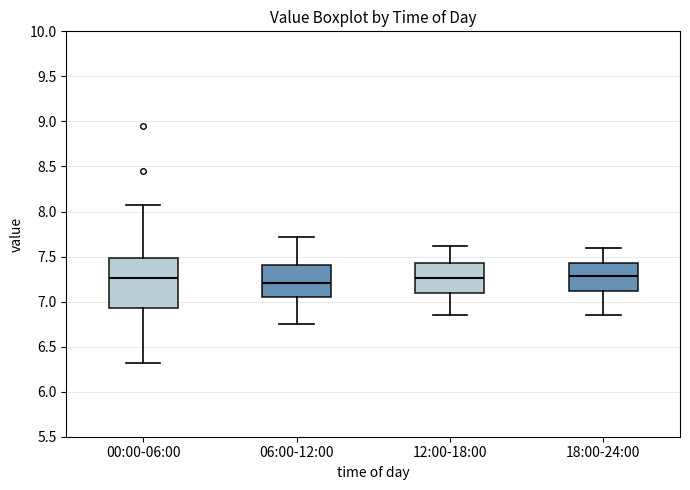

Which box has the lowest median line?

06:00-12:00